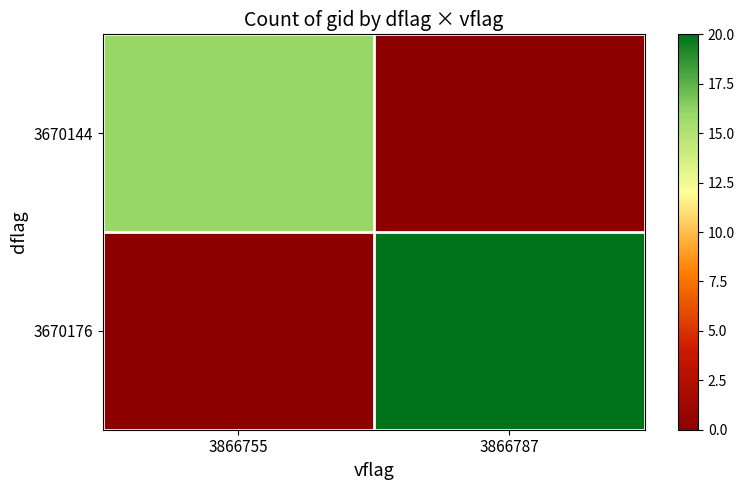

Which series changed the most between 3866755 and 3866787?

3670176